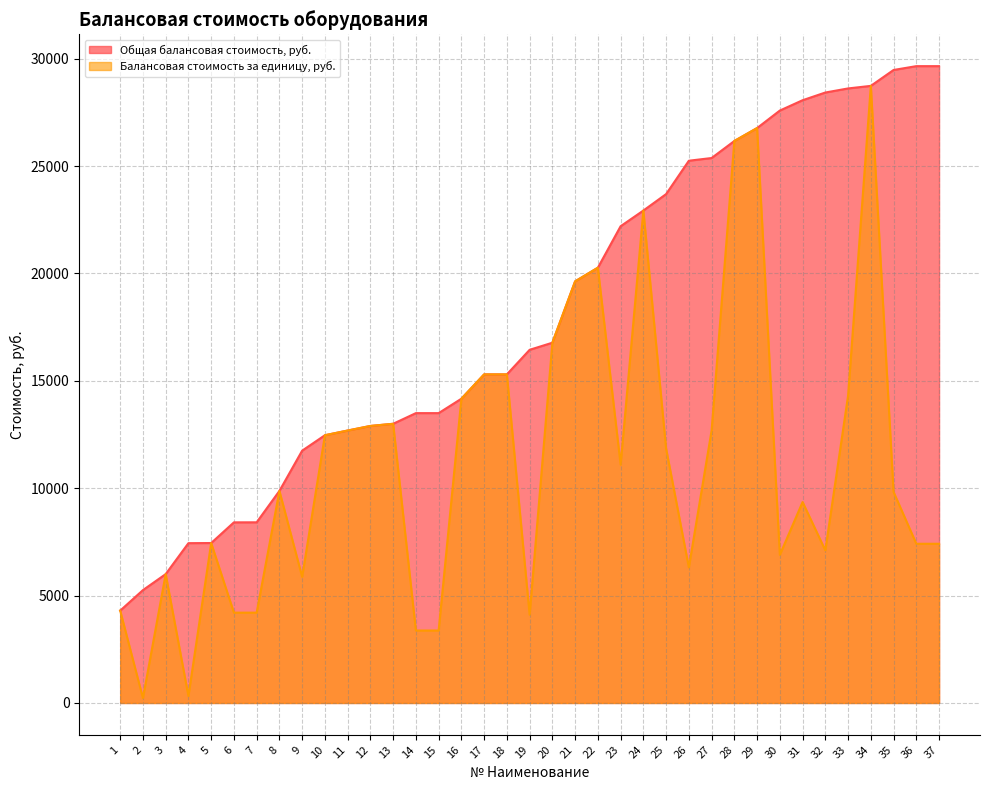

True or false: Общая балансовая стоимость, руб. and Балансовая стоимость за единицу, руб. cross at least once.

False